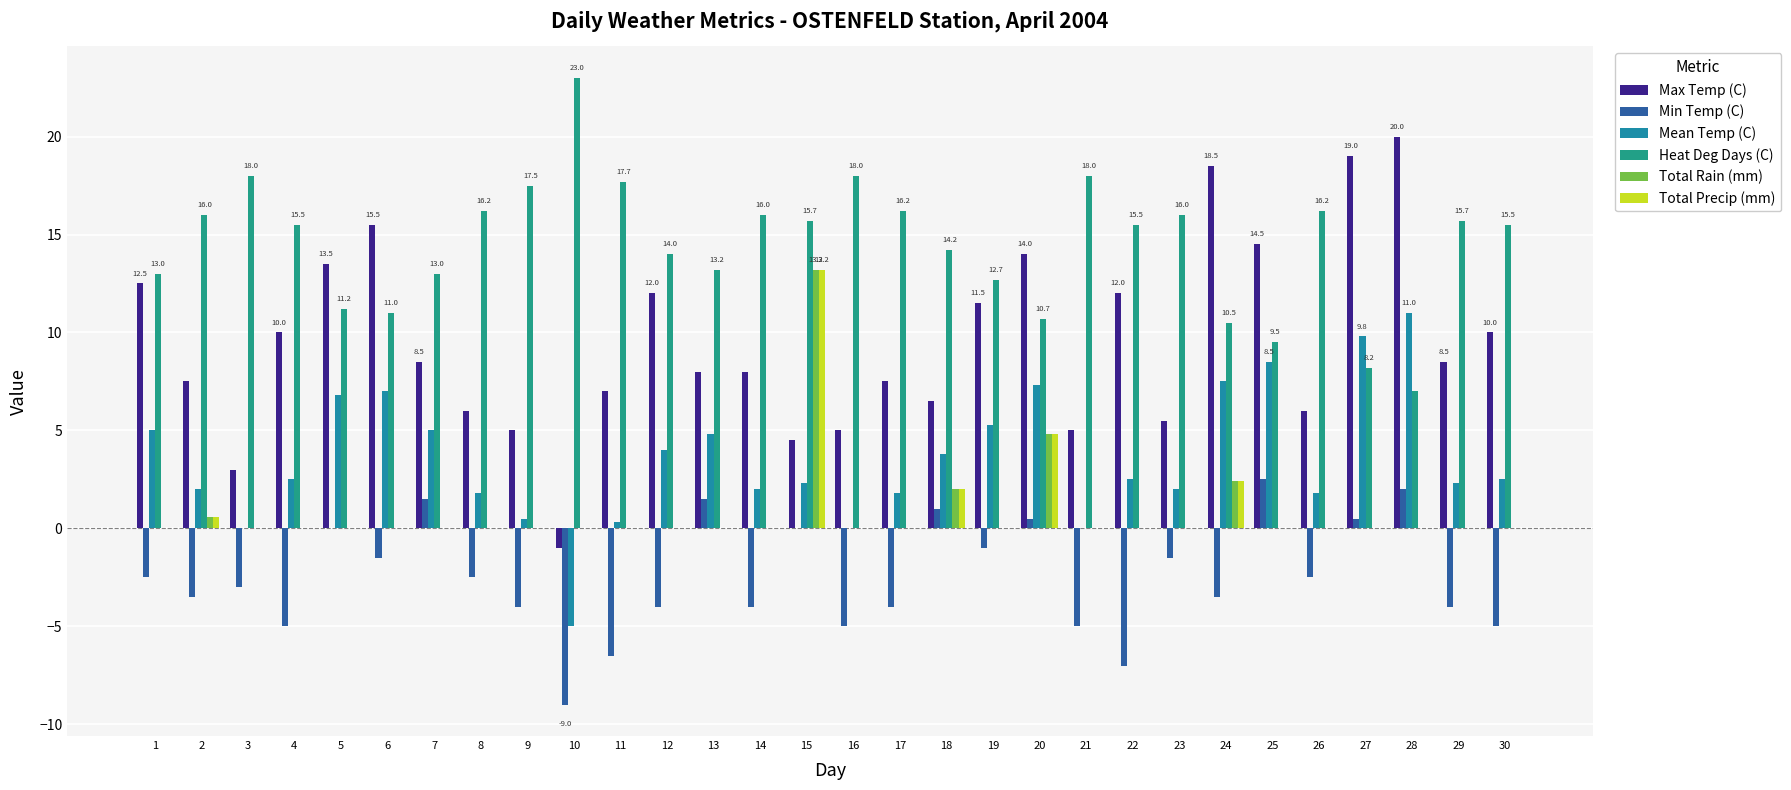

Between 9 and 23, which series saw the biggest shift?

Min Temp (C)